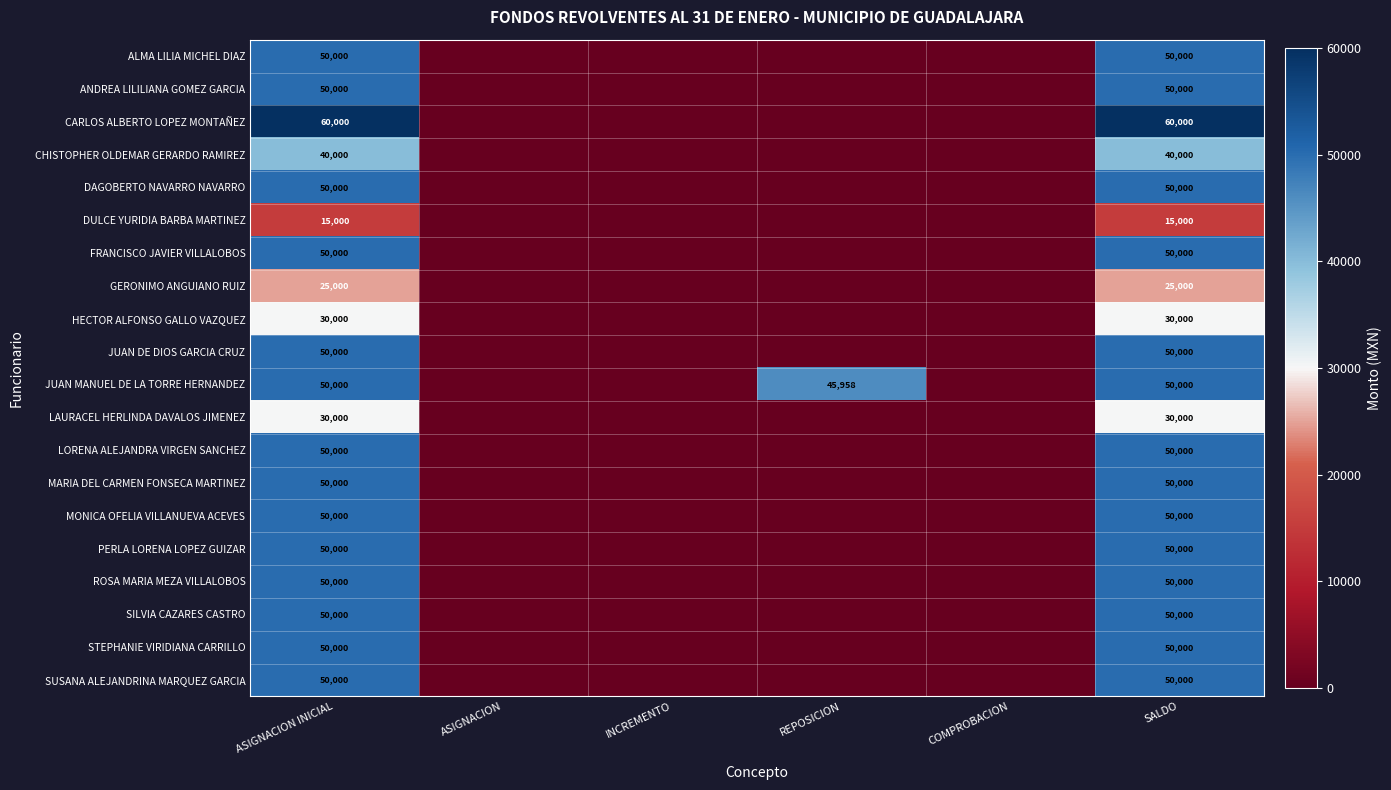

Is it true that FRANCISCO JAVIER VILLALOBOS equals 69862 at ASIGNACION INICIAL?

False